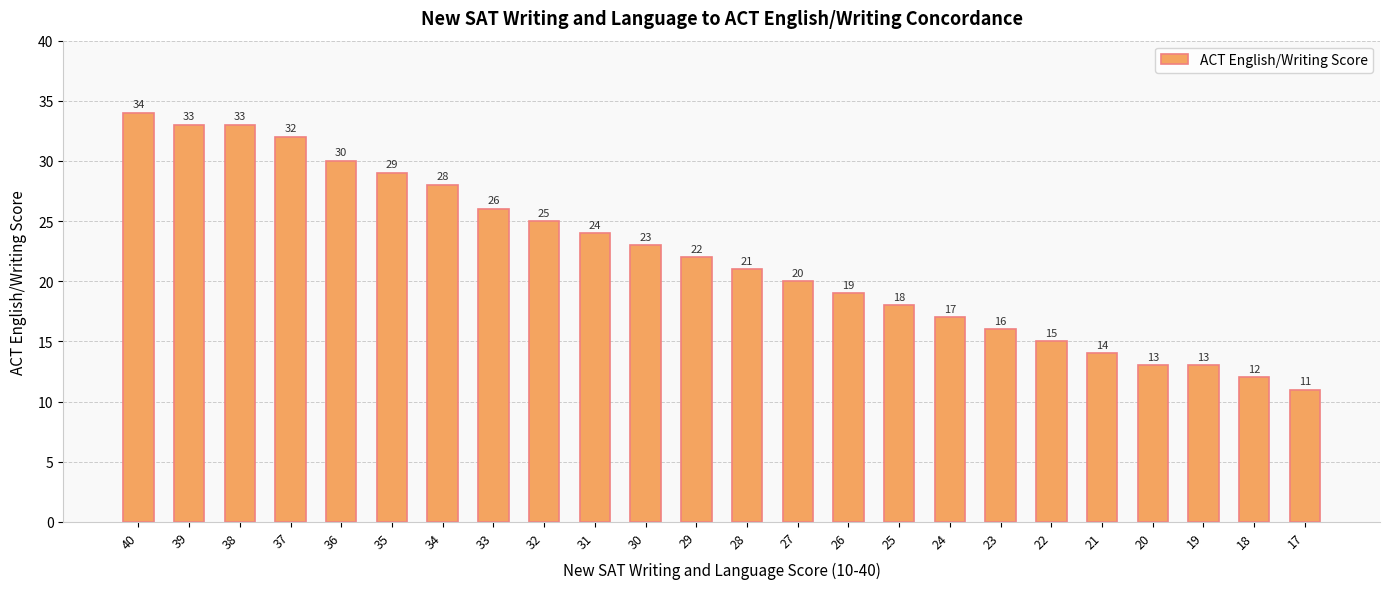

At which label is the value closest to 22?

29